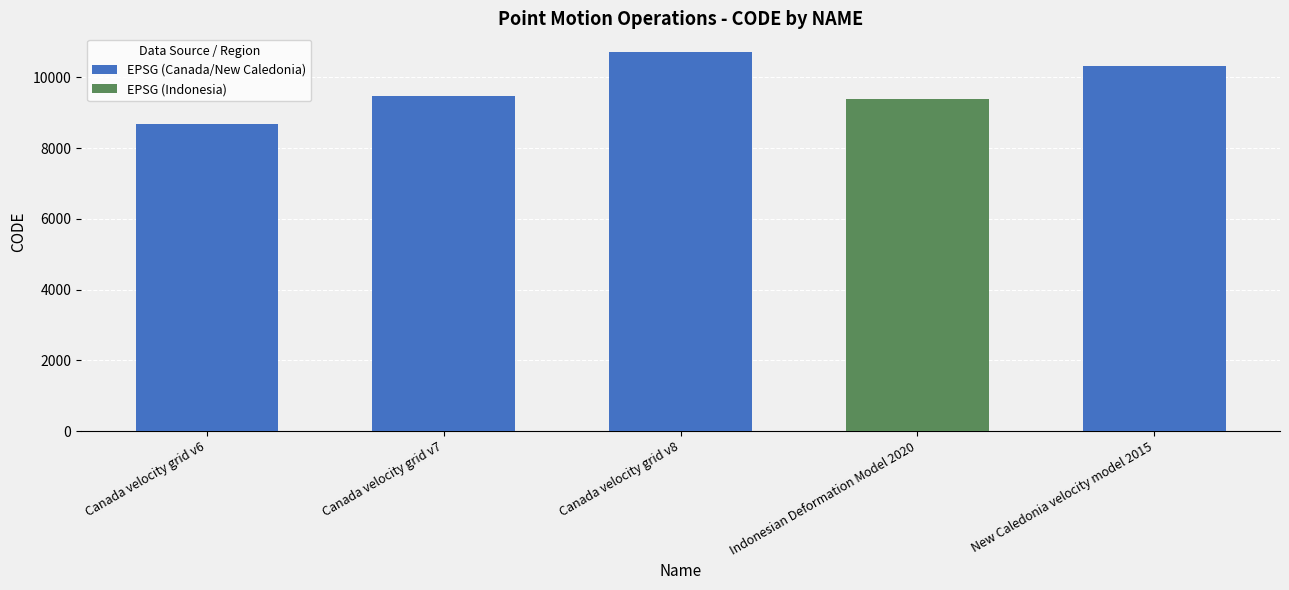

True or false: the data shows 10323 at New Caledonia velocity model 2015.

True